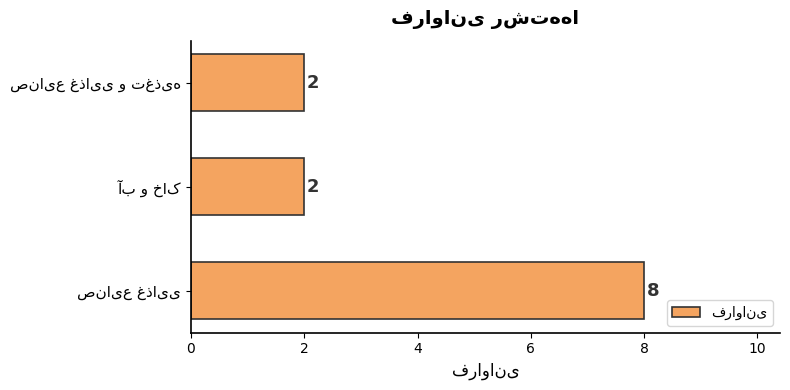

What is the average value?

4